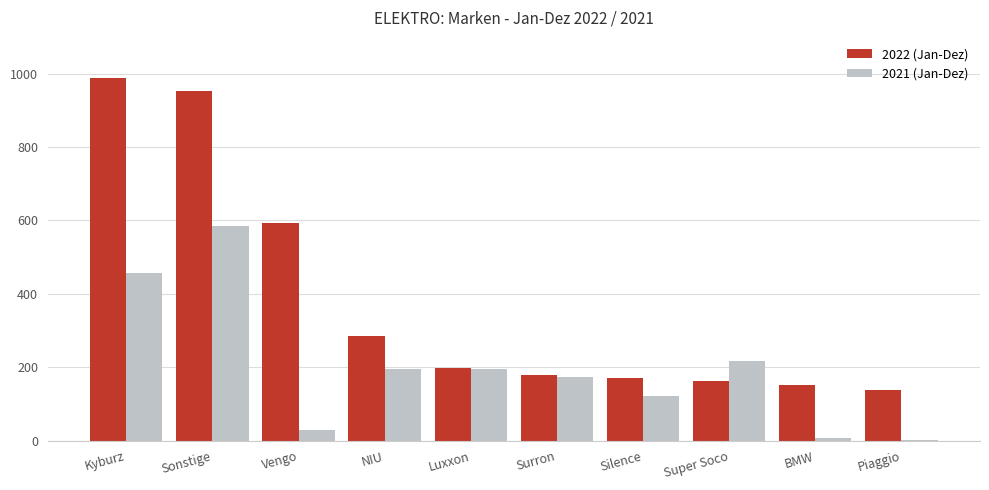

What is the greatest value displayed?

988